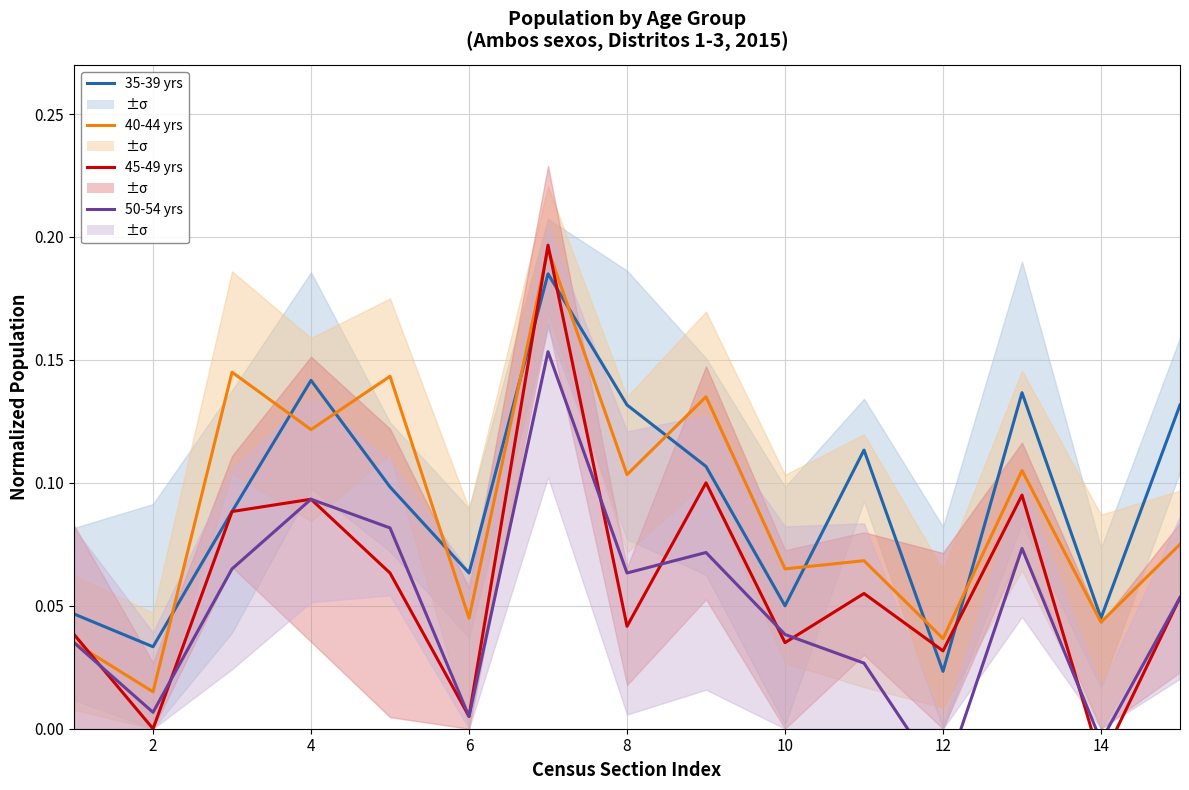

True or false: 50-54 yrs has more than 1 points higher than both neighbors.

True